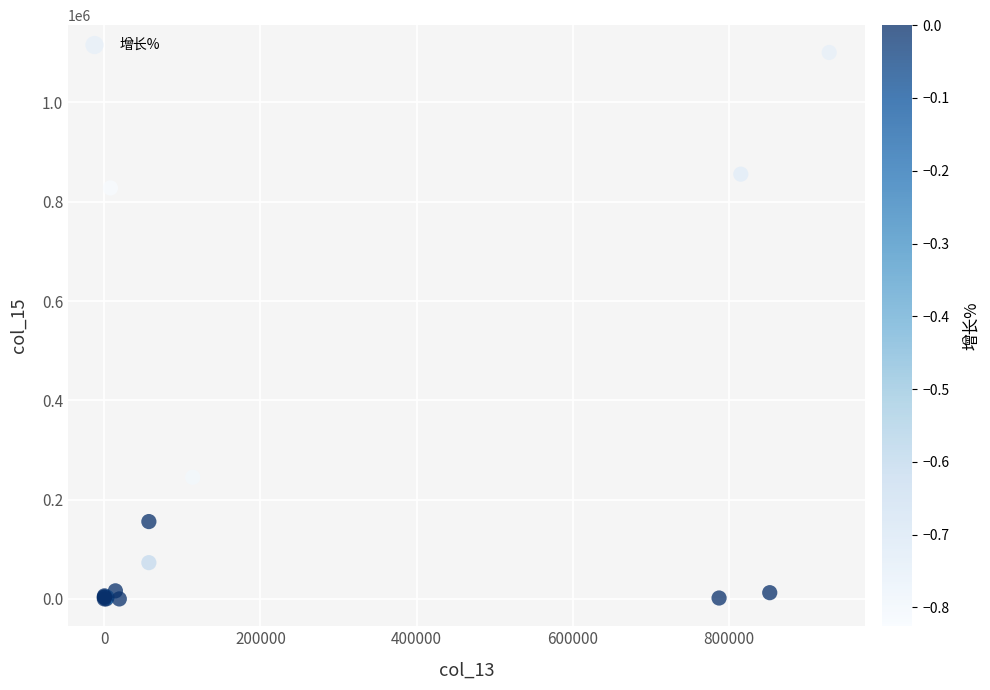

What Y value in the scatter plot is closest to 550243?

827720